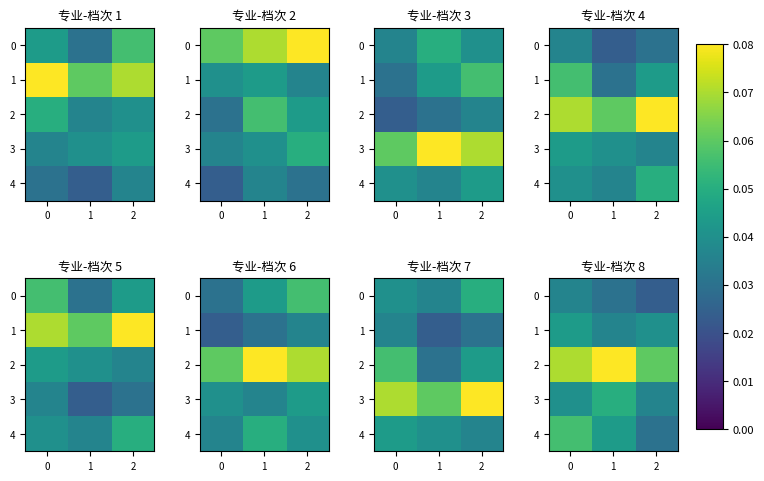

Is the value of 2 at 0 greater than the value of 4 at 2?

Yes